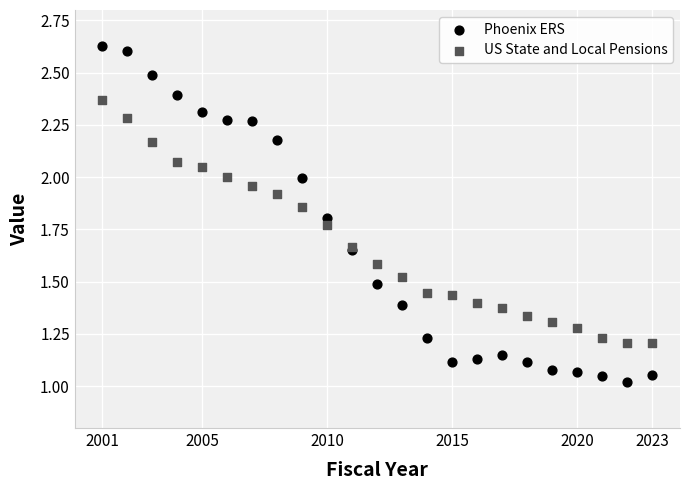

Which series contains the lowest Y value?

Phoenix ERS